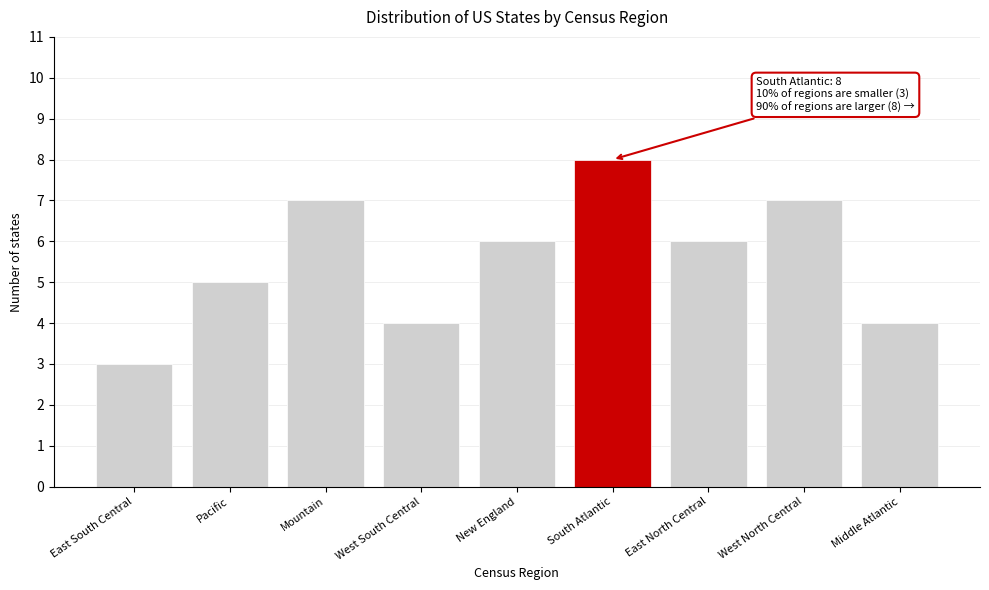

Reading left to right, list all the values displayed in this chart.

3	5	7	4	6	8	6	7	4